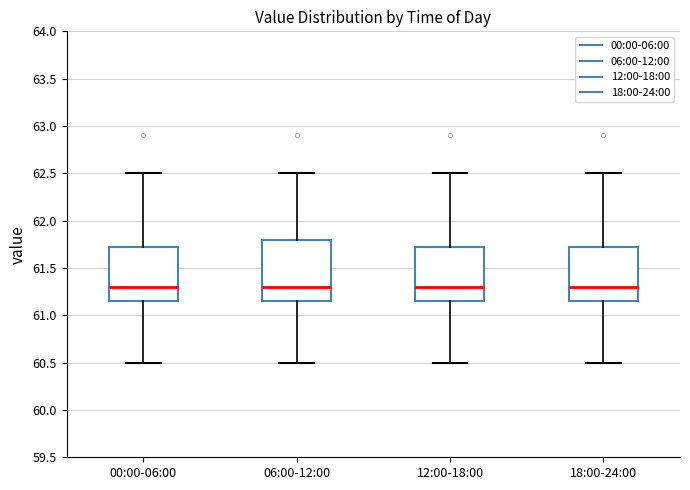

Reading left to right, read every box against the y-axis: the position of its median line, the range the box covers, and the ends of its whiskers. The values are not printed on the chart, so give them approximately, as read against the axis.

00:00-06:00: median 61.30, box 61.15 to 61.75, whiskers 60.50 to 62.50
06:00-12:00: median 61.30, box 61.15 to 61.80, whiskers 60.50 to 62.50
12:00-18:00: median 61.30, box 61.15 to 61.75, whiskers 60.50 to 62.50
18:00-24:00: median 61.30, box 61.15 to 61.75, whiskers 60.50 to 62.50